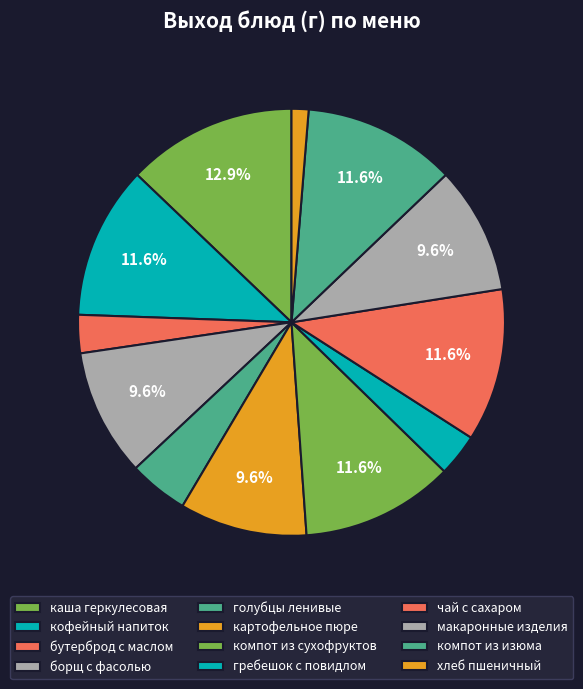

Is it true that компот из изюма is 12% of the pie?

True